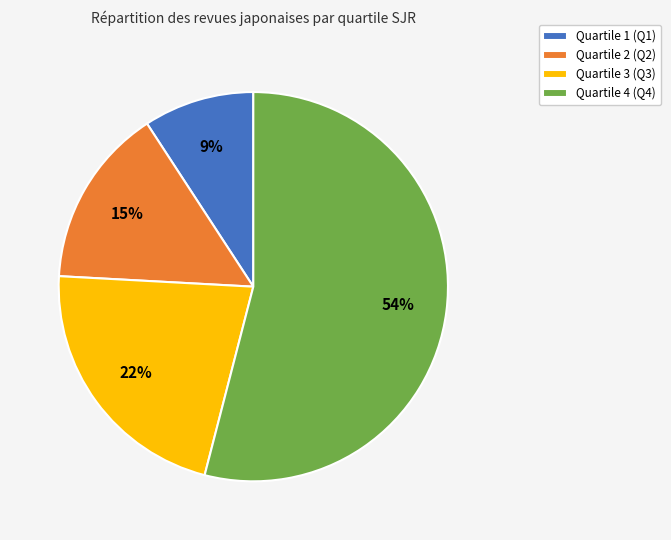

To the nearest percent, what is the difference between the largest and smallest slice percentages?

45%